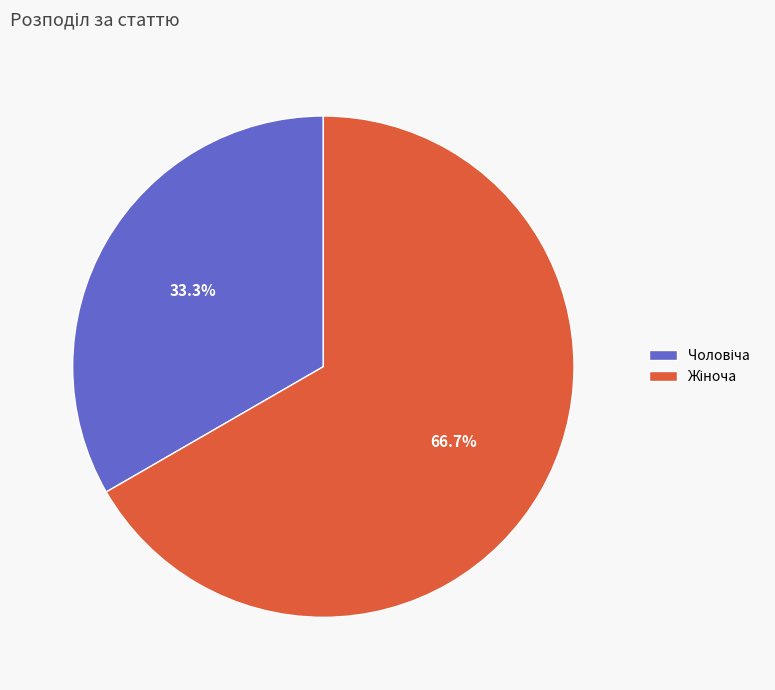

Does any single category account for the majority?

Yes